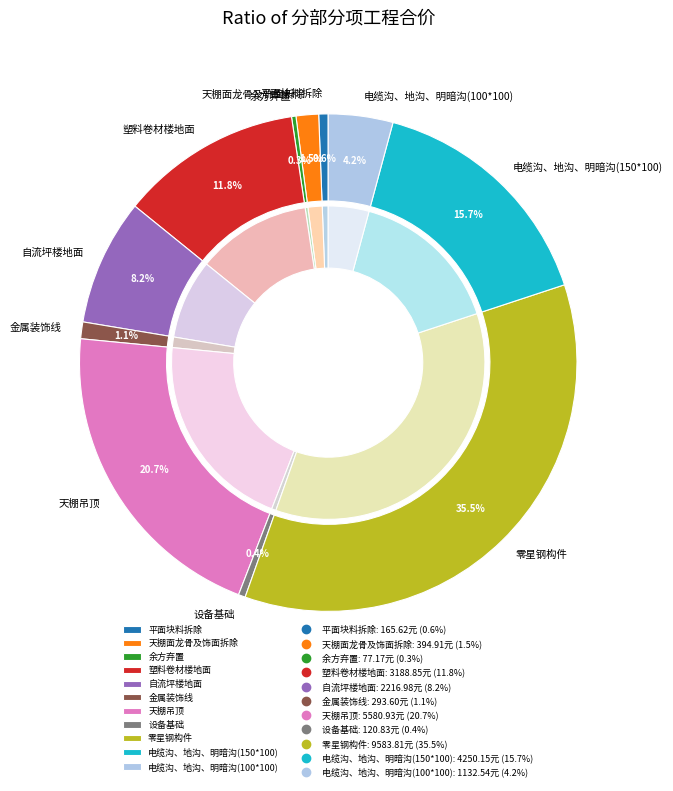

To the nearest percent, what portion does 电缆沟、地沟、明暗沟(100*100) represent?

4%